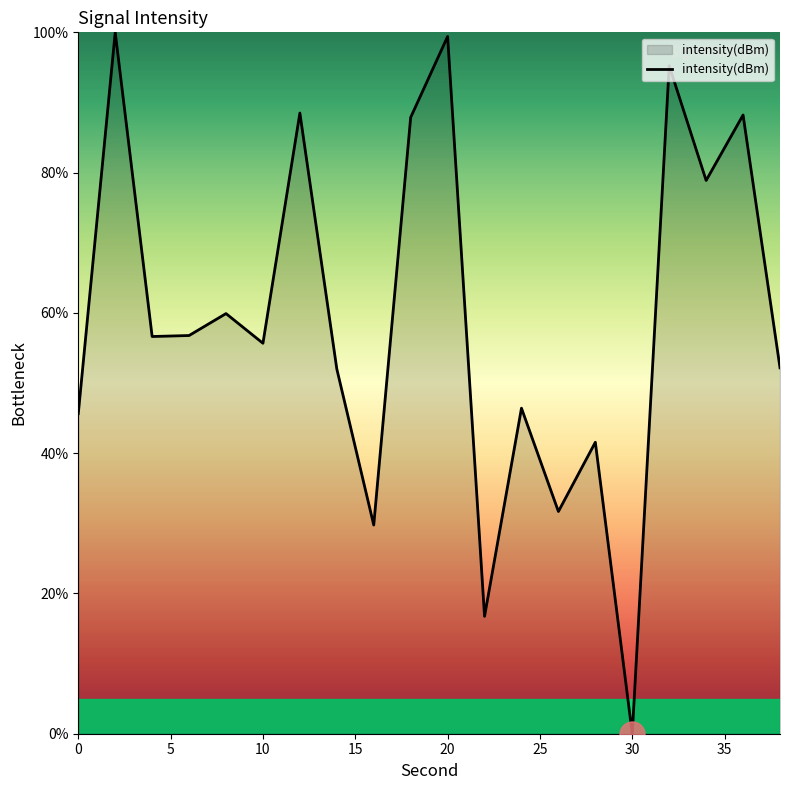

What is the maximum value shown in the chart?

100.0